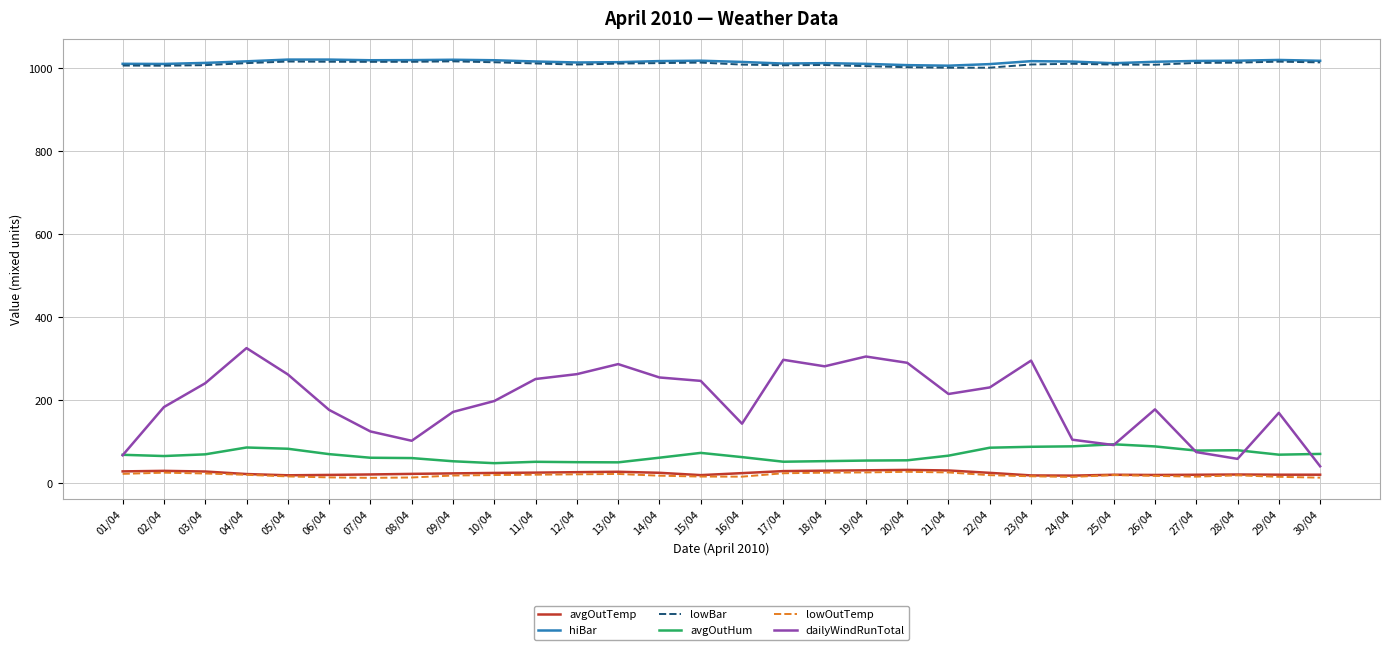

What are all the series names shown in the legend?

avgOutTemp, hiBar, lowBar, avgOutHum, lowOutTemp, dailyWindRunTotal